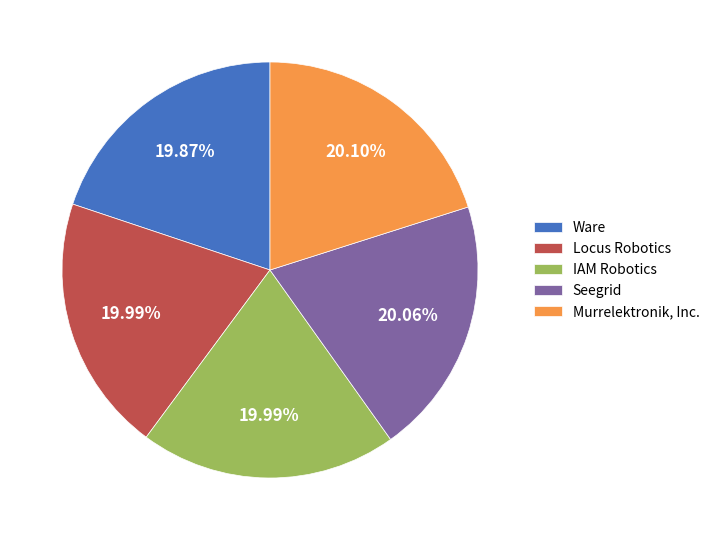

Approximately how many times larger is the value at Ware compared to Murrelektronik, Inc.?

1.0